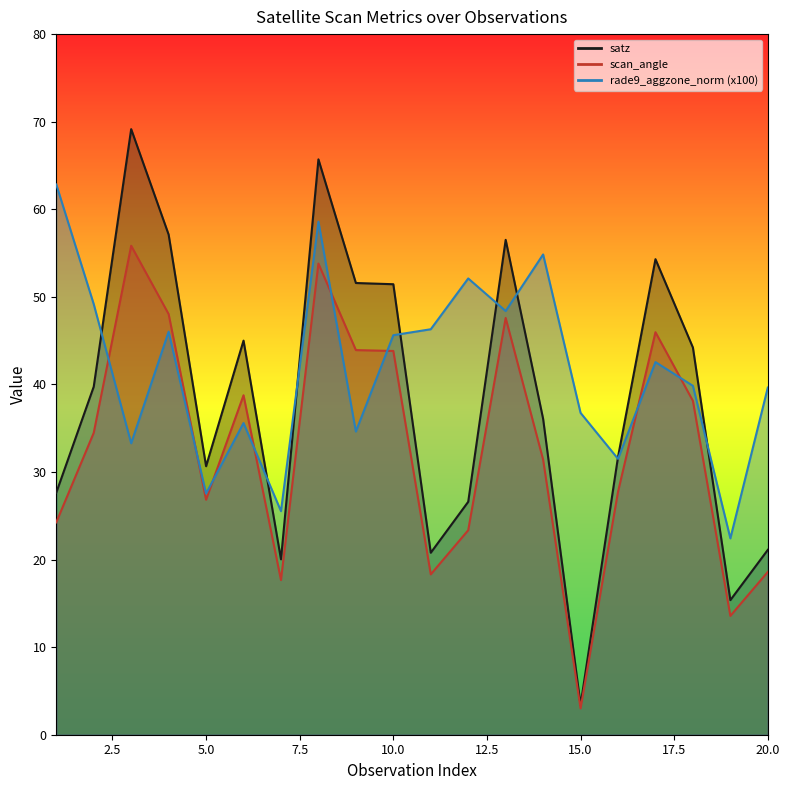

Is the value of rade9_norm_line at 16 greater than the value of satz_line at 9?

No